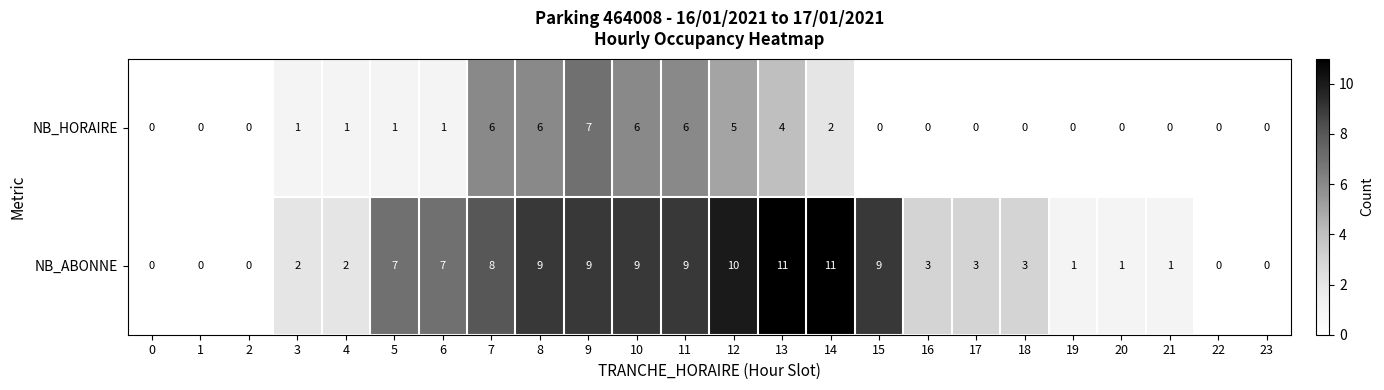

What is the total value across all series at 21?

1